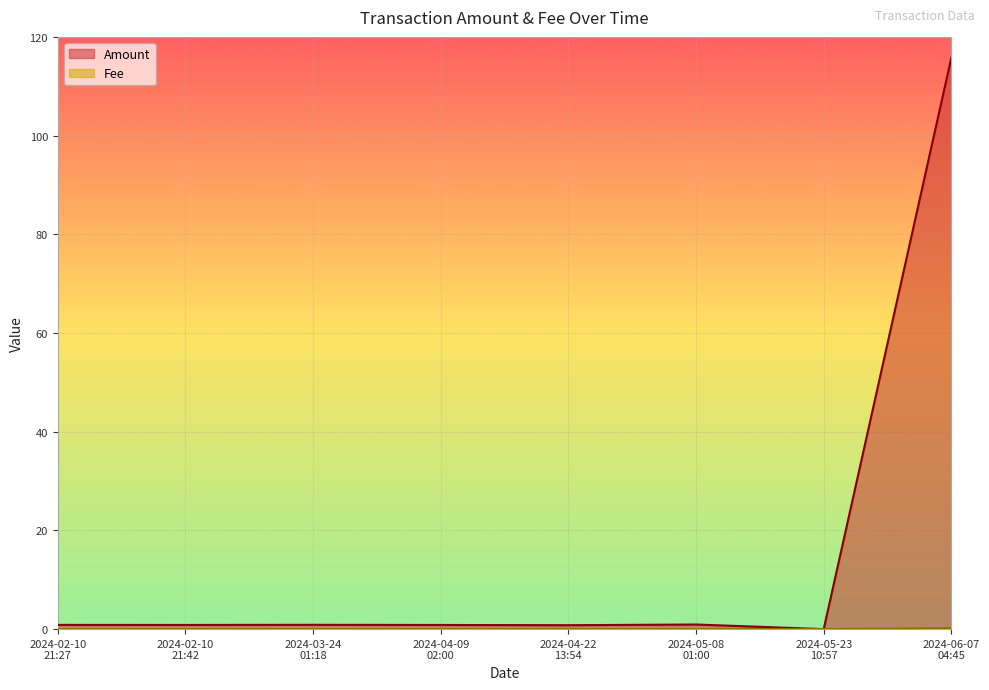

What is the total value across all series at 2024-04-09
02:00?

0.8